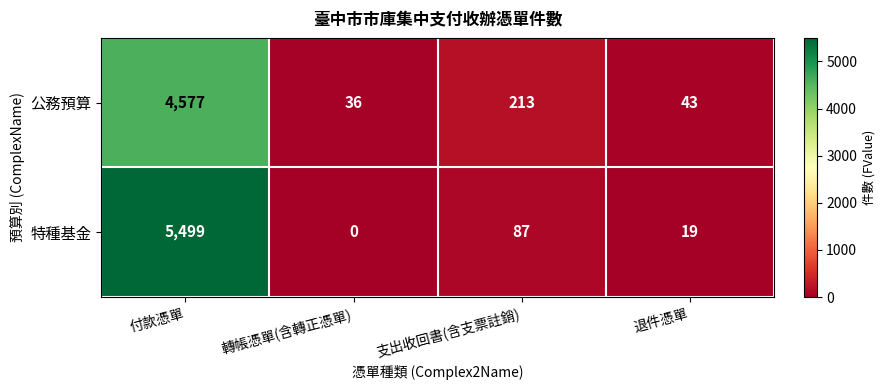

What is the total value across all series at 退件憑單?

62